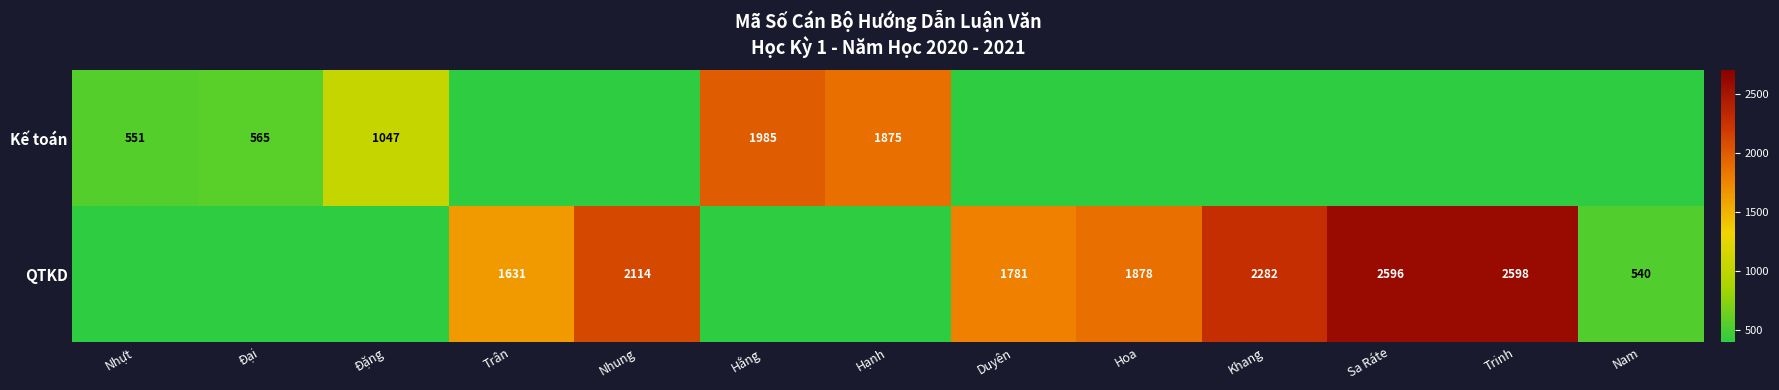

Is it true that QTKD equals 1013 at Trân?

False